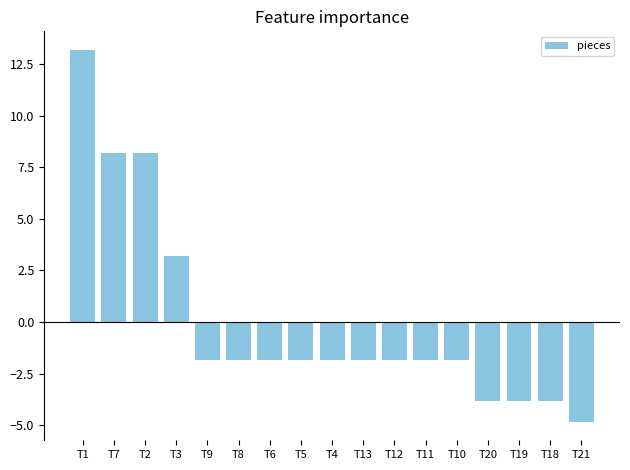

Reading left to right, transcribe all the data shown in this chart.

T1=13.2	T7=8.2	T2=8.2	T3=3.2	T9=-1.8	T8=-1.8	T6=-1.8	T5=-1.8	T4=-1.8	T13=-1.8	T12=-1.8	T11=-1.8	T10=-1.8	T20=-3.8	T19=-3.8	T18=-3.8	T21=-4.8